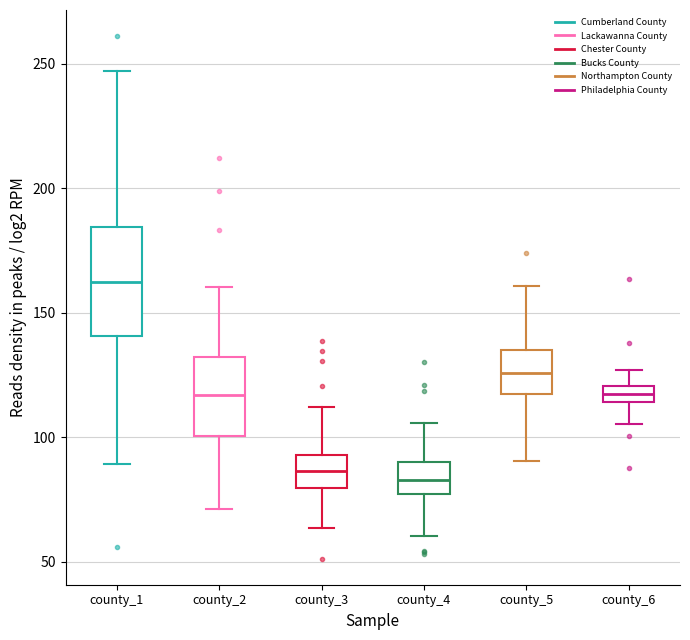

Comparing the boxes themselves (not the whiskers), which one is the tallest?

county_1